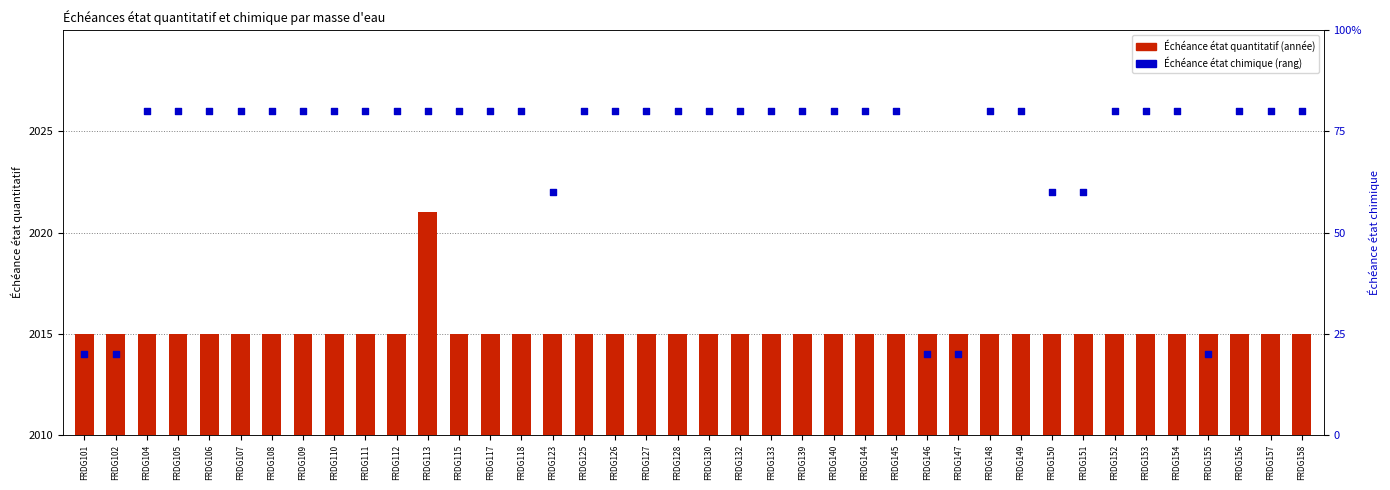

Which series reaches the maximum Y coordinate?

Échéance chimique (%)